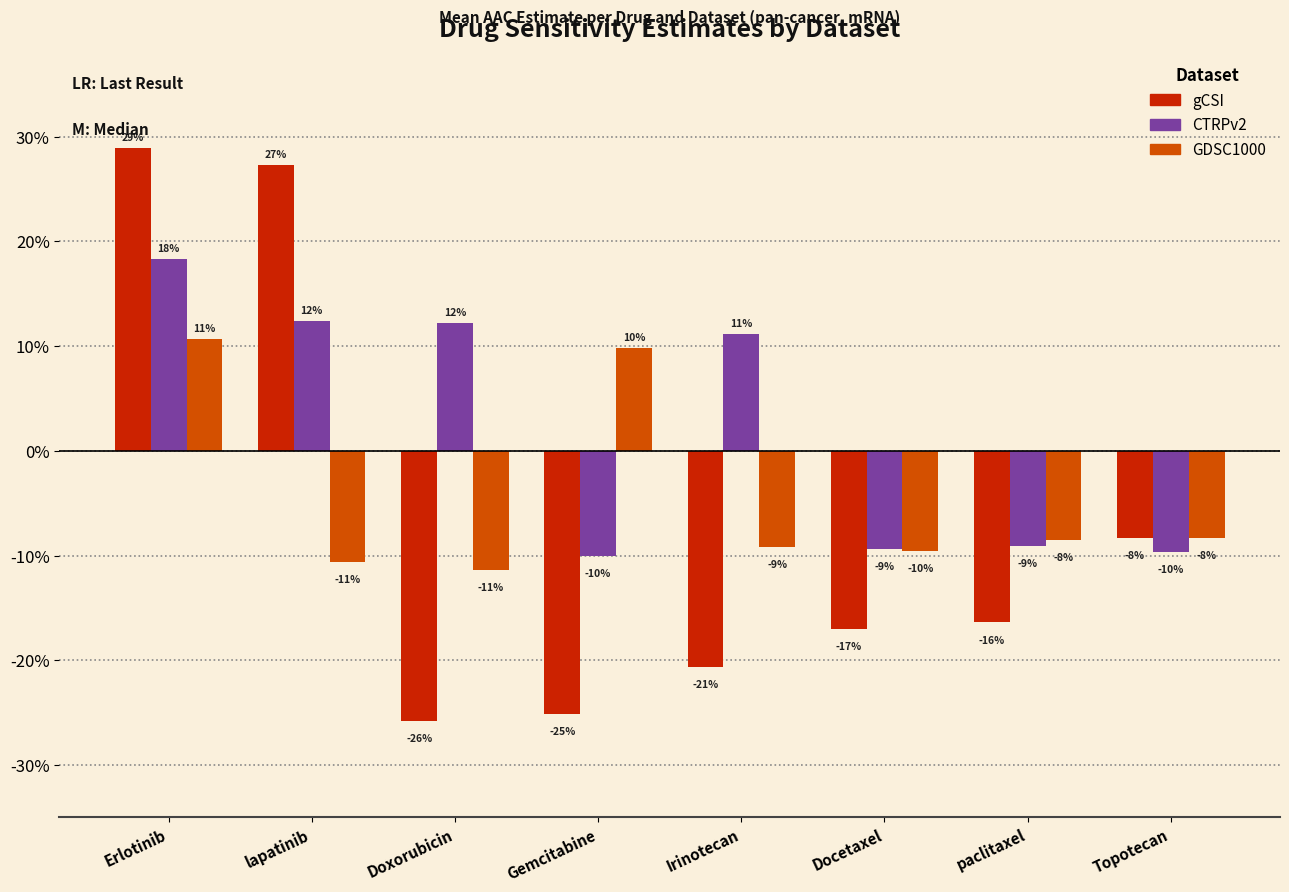

What are all the series names shown in the legend?

gCSI, CTRPv2, GDSC1000